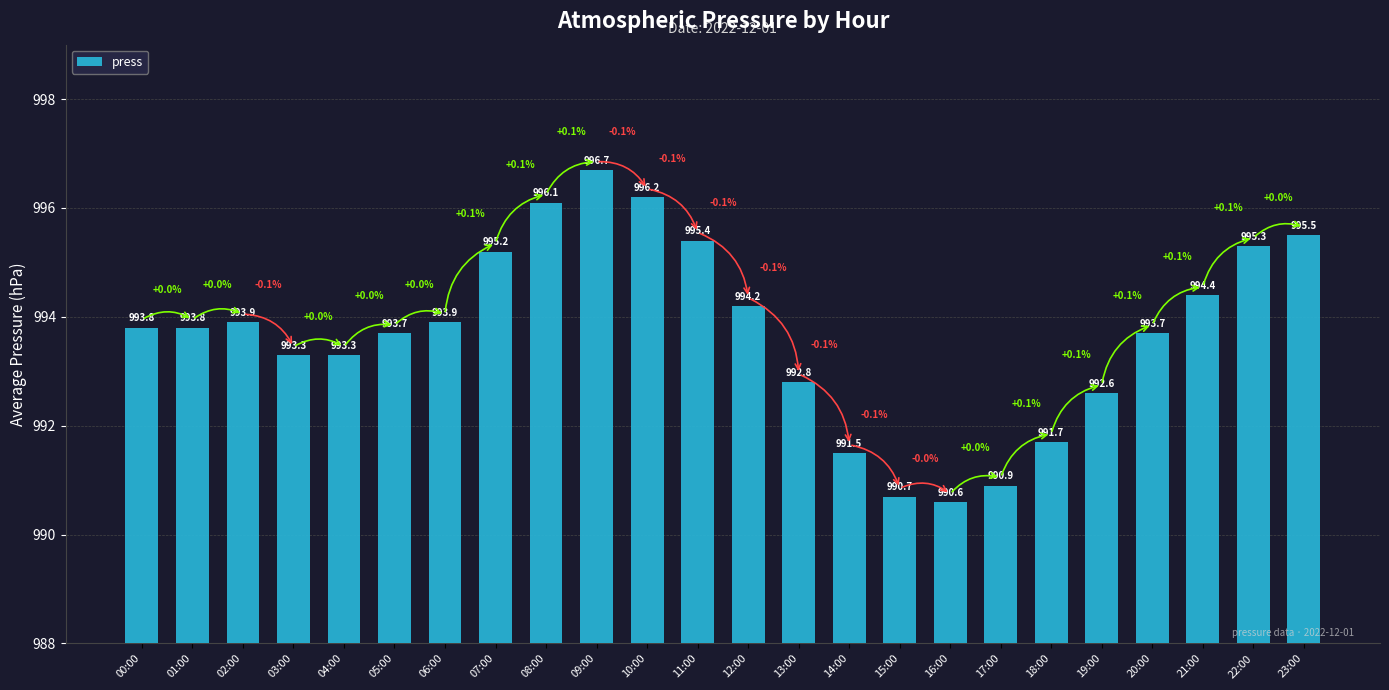

What is the label of the 10th bar from the left?

09:00